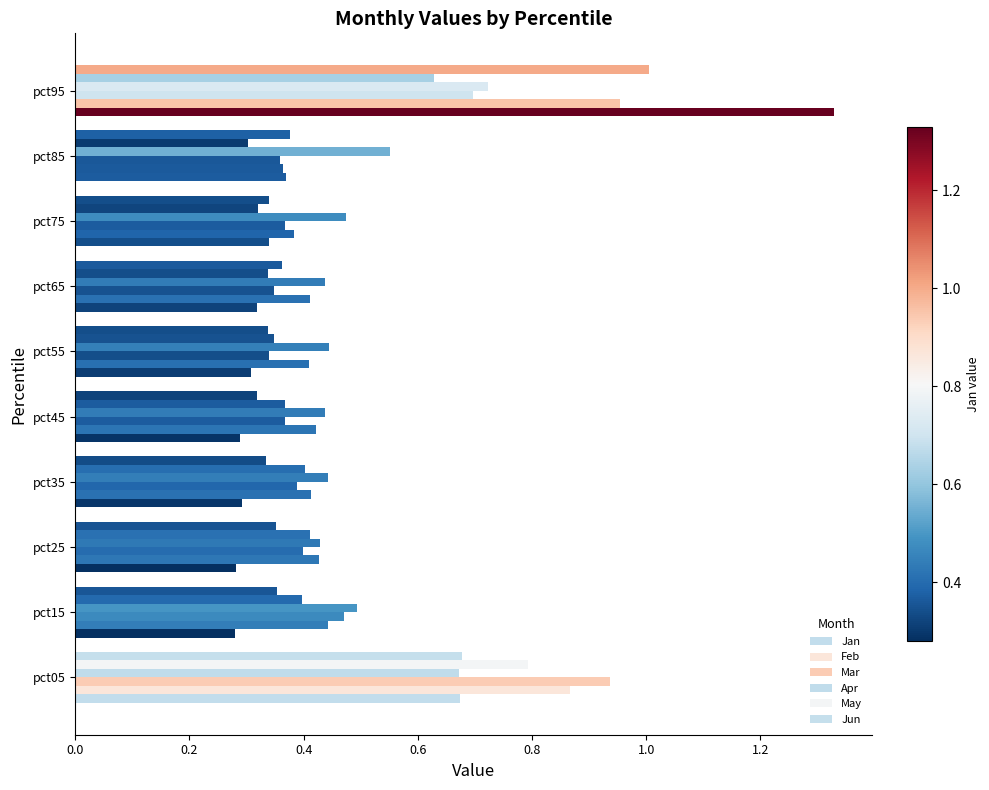

Which series has the largest total across all categories?

Apr